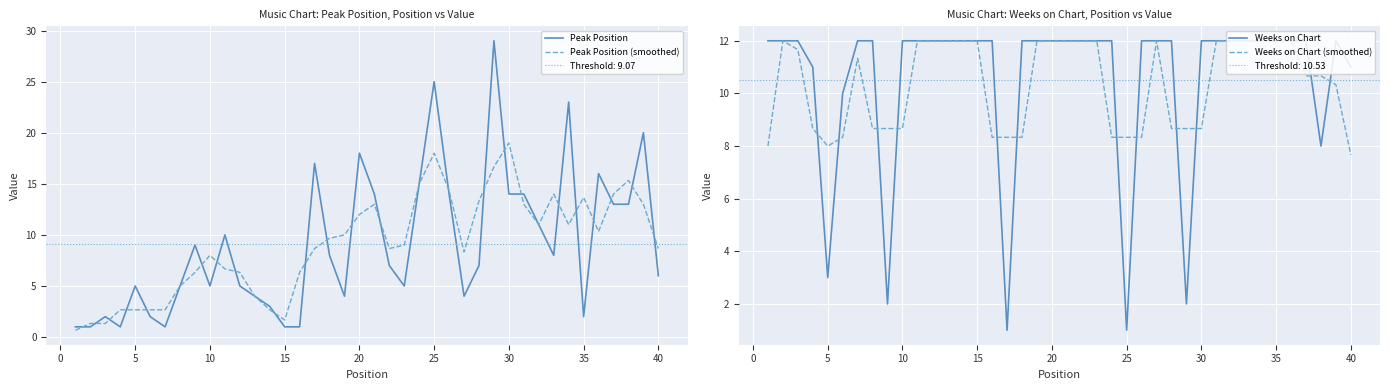

What is the highest value of the Weeks on Chart (smoothed) series?

12.0